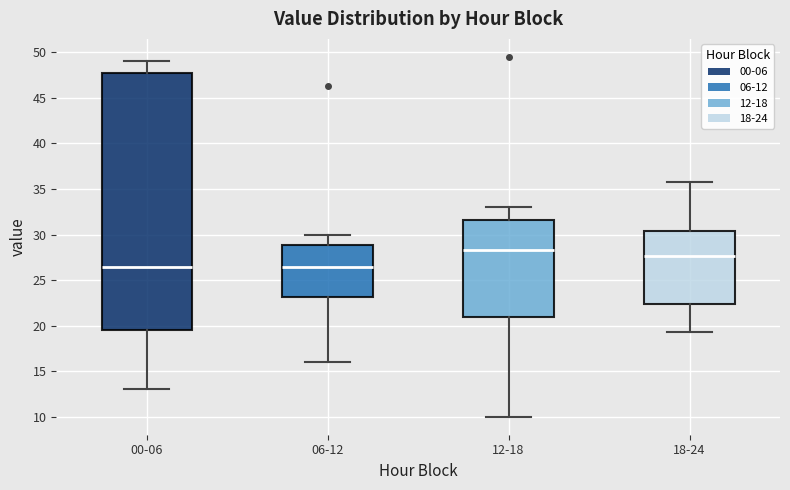

Comparing the boxes themselves (not the whiskers), which one is the tallest?

00-06